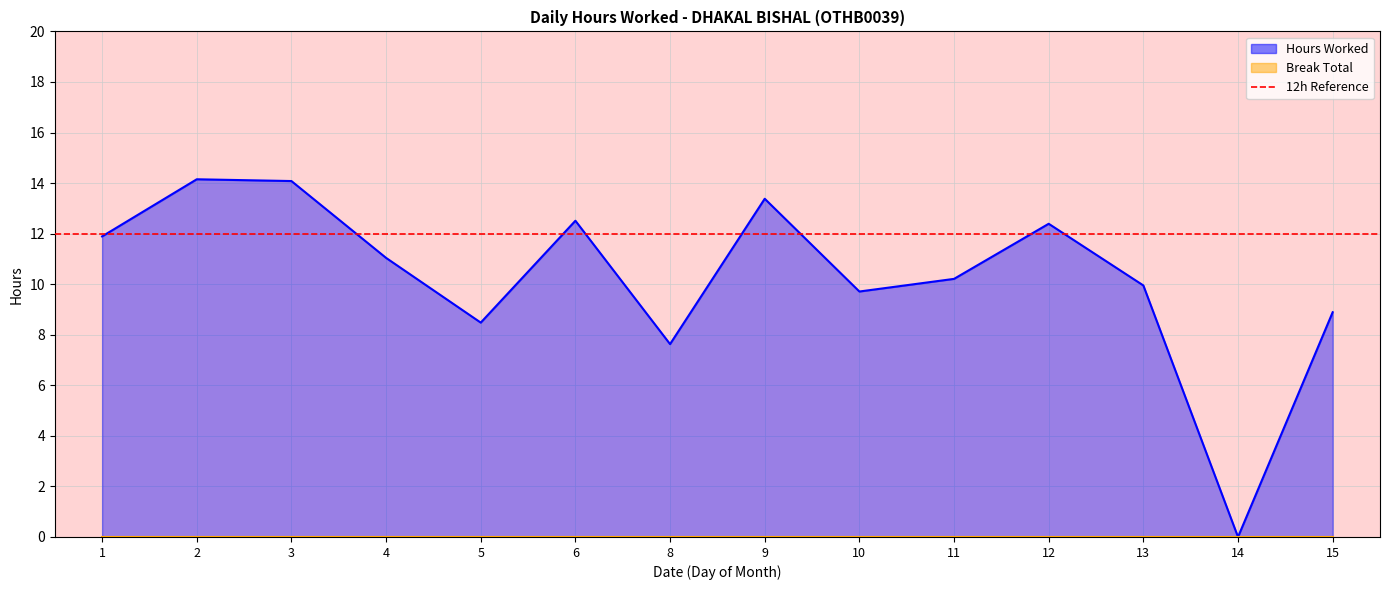

List the labels in order of value, smallest first.

14, 8, 5, 15, 10, 13, 11, 4, 1, 12, 6, 9, 3, 2